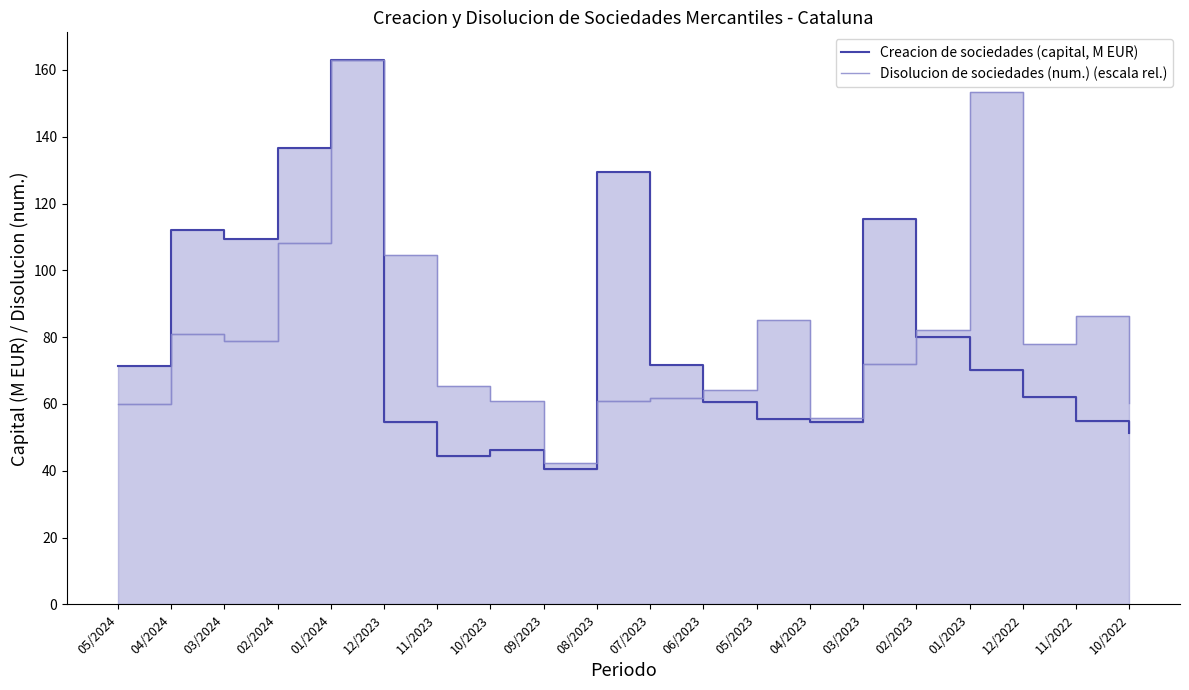

The value of Disolucion de sociedades (num.) (escala rel.) at 08/2023 is 60.9. True or false?

True